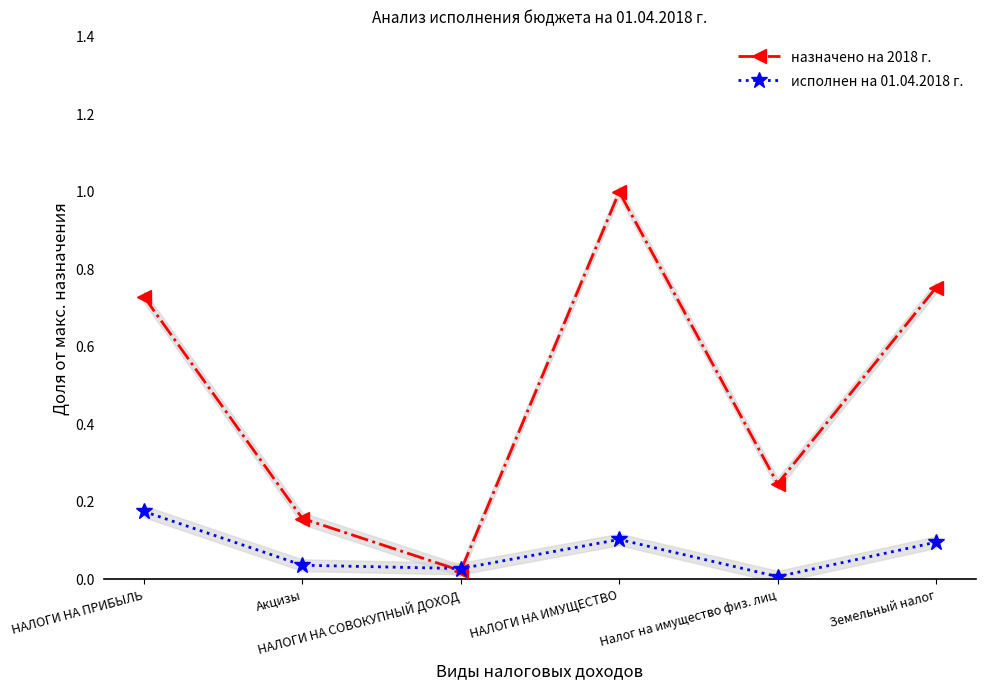

True or false: назначено на 2018 г. has more than 0 points higher than both neighbors.

True